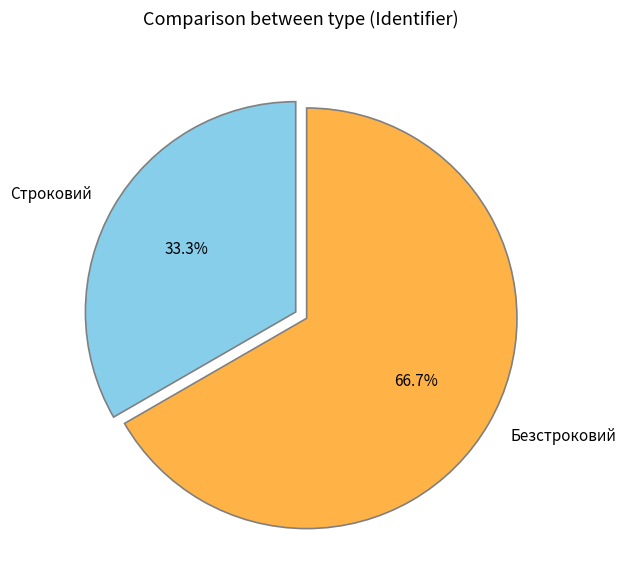

How many segments does this pie chart have?

2